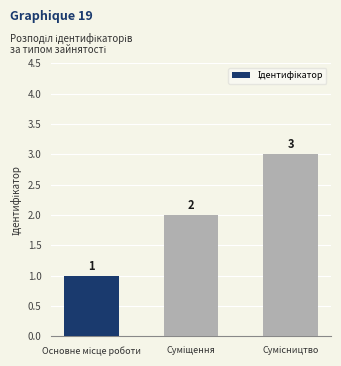

What is the value of the 1st bar from the left?

1